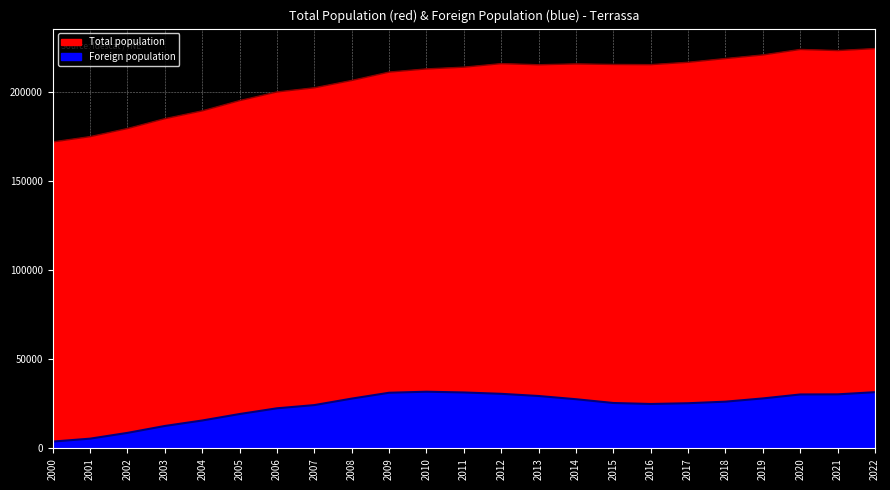

In Foreign population, how many points are lower than both neighbors (excluding endpoints)?

1